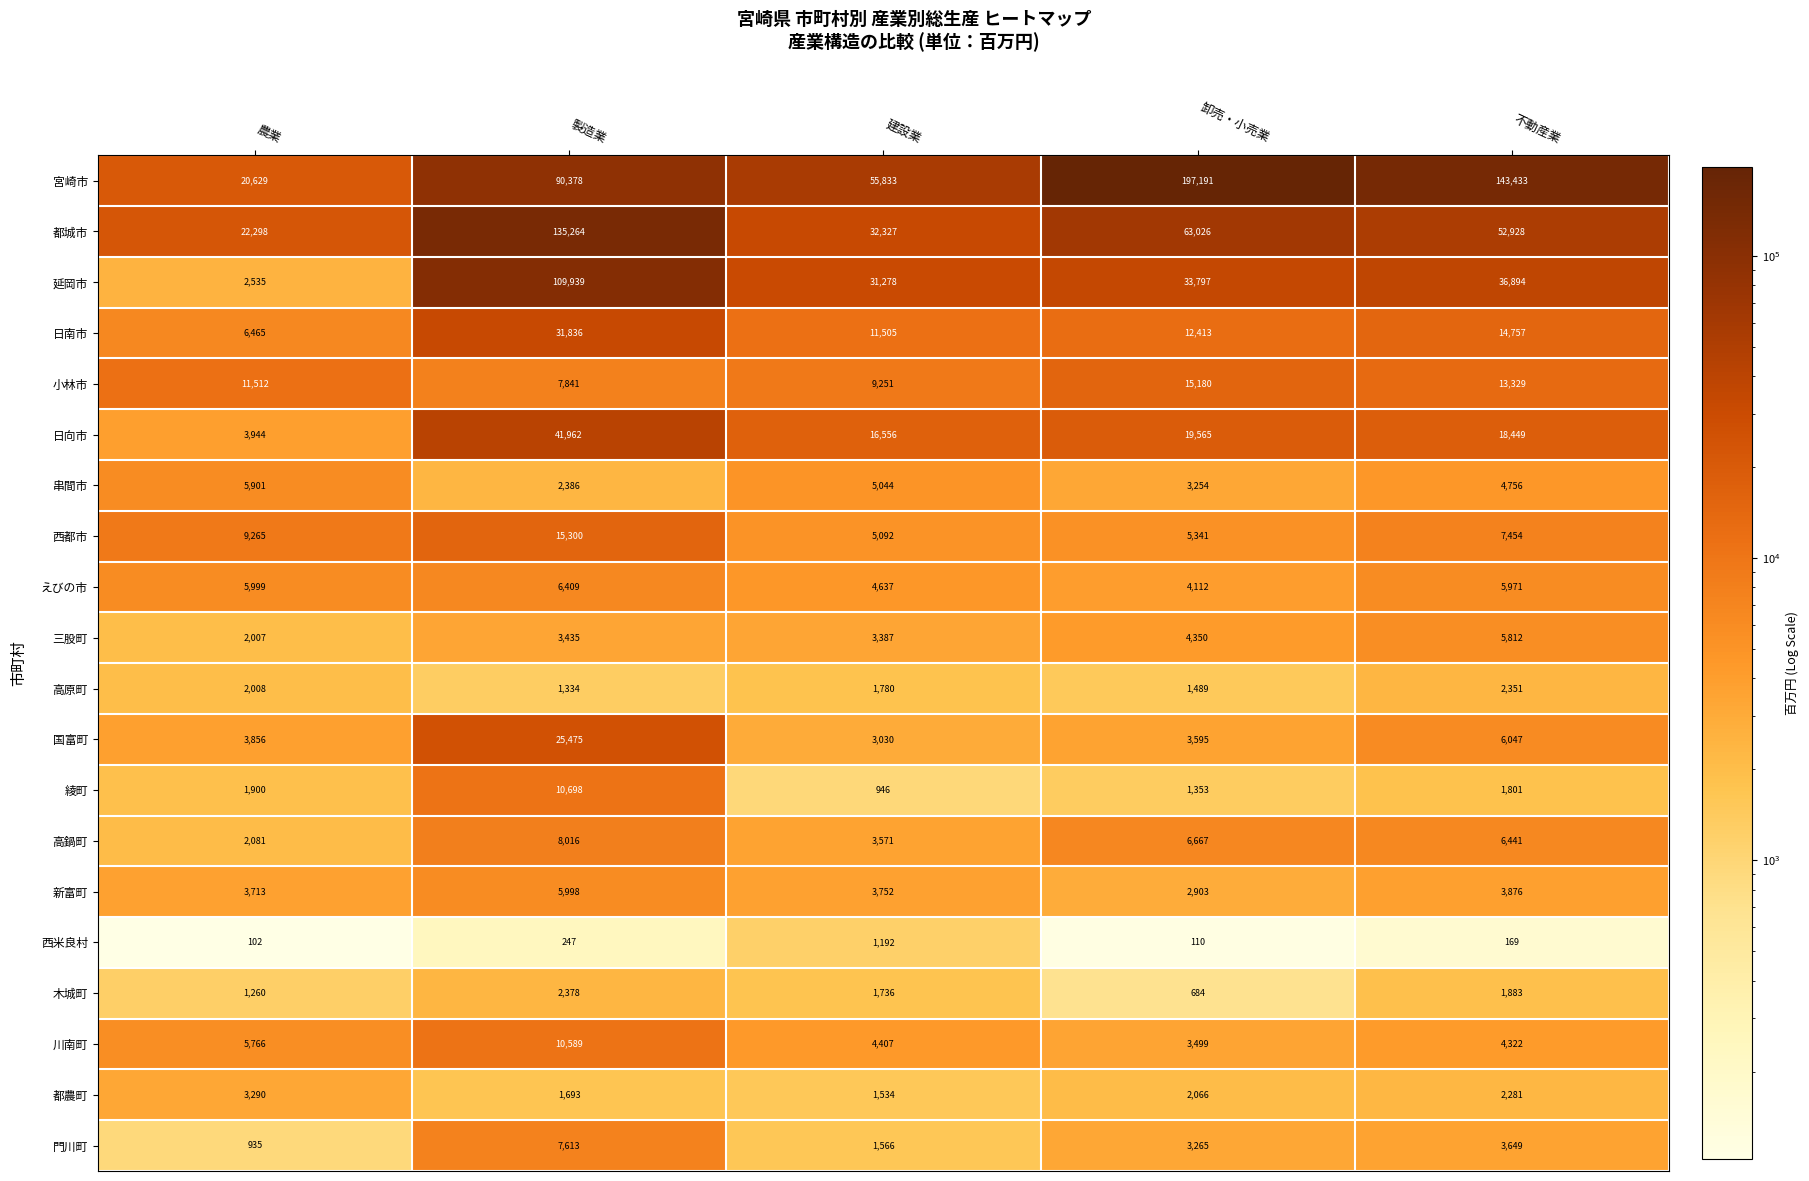

The 都城市 series shows 84115 at 卸売・小売業. True or false?

False